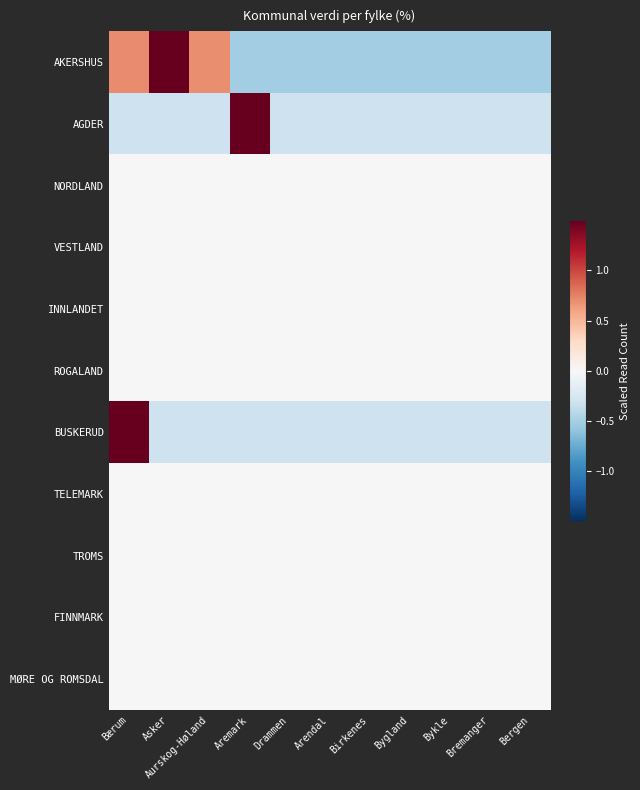

At Birkenes, list the series in order from smallest to largest.

AKERSHUS, AGDER, BUSKERUD, NORDLAND, VESTLAND, INNLANDET, ROGALAND, TELEMARK, TROMS, FINNMARK, MØRE OG ROMSDAL